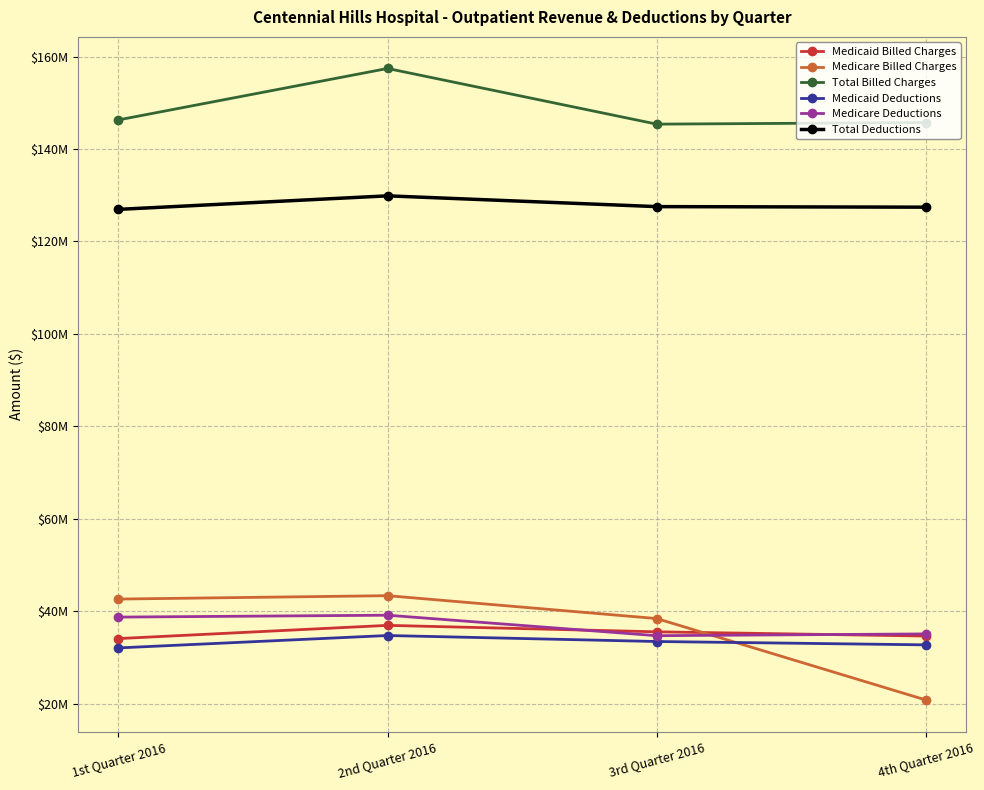

After their last crossing, which series has the higher values: Medicare Billed Charges or Medicare Deductions?

Medicare Deductions